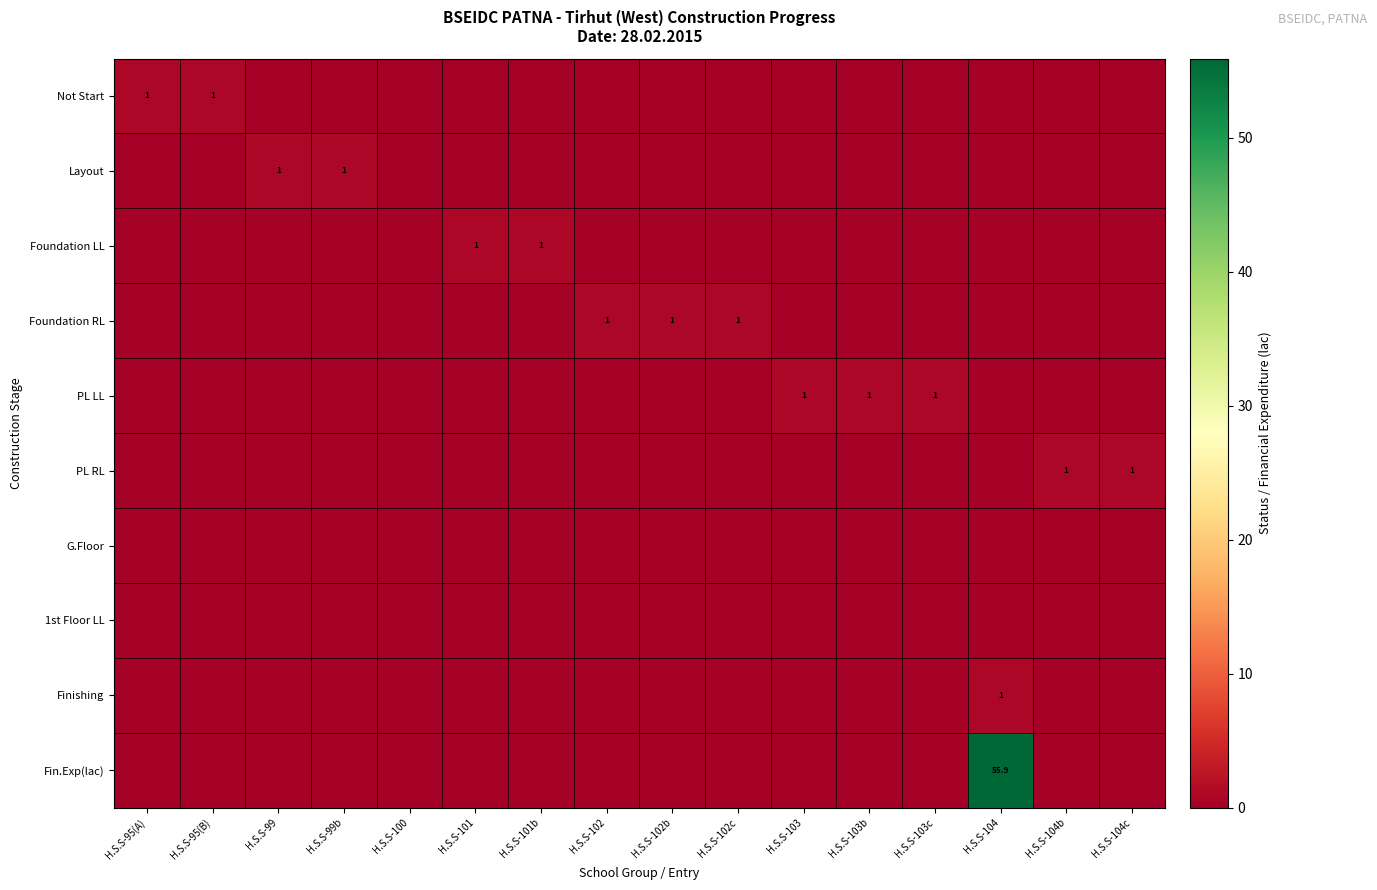

At H.S.S-104c, list the series in order from largest to smallest.

PL RL, Not Start, Layout, Foundation LL, Foundation RL, PL LL, G.Floor, 1st Floor LL, Finishing, Fin.Exp(lac)